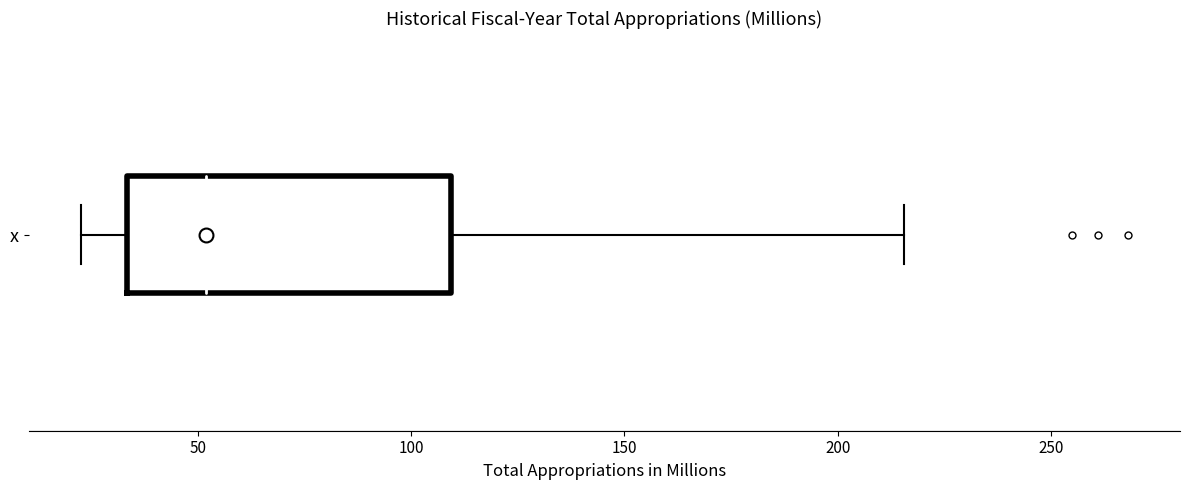

Read this box plot against the x-axis: the position of the median line, the range covered by the box, and the ends of both whiskers. The values are not printed on the chart, so give them approximately, as read against the axis.

median 50, box 35 to 110, whiskers 25 to 215